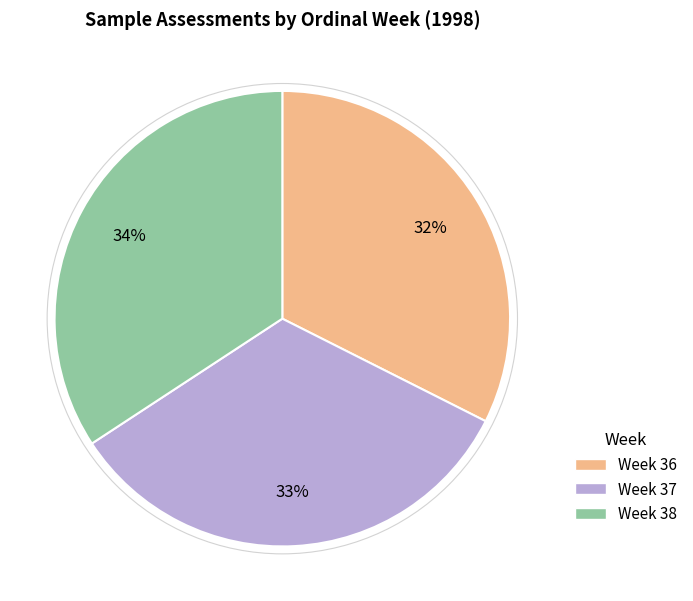

How many segments does this pie chart have?

3